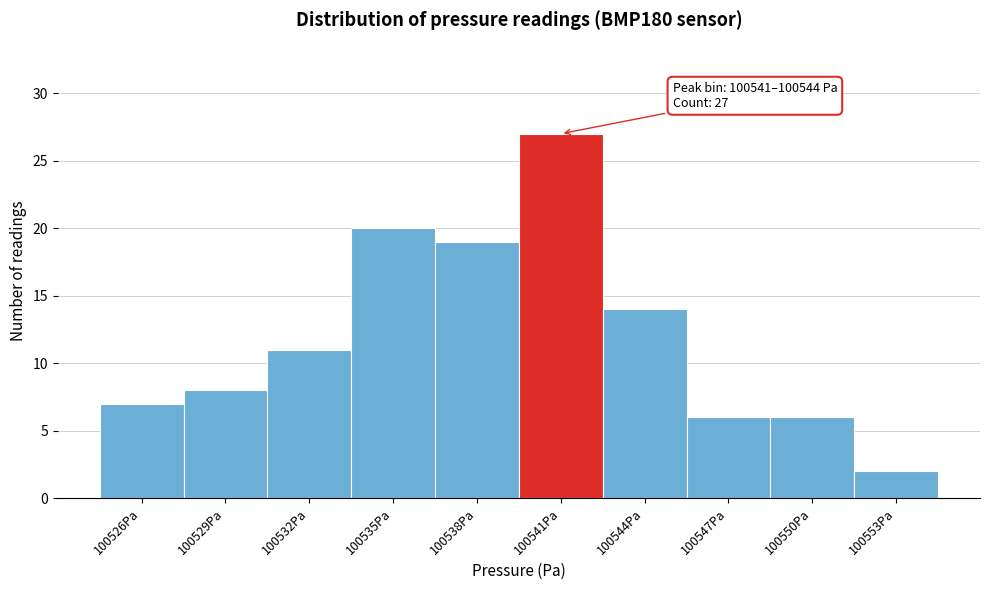

Reading right to left, transcribe all the data shown in this chart.

2	6	6	14	27	19	20	11	8	7